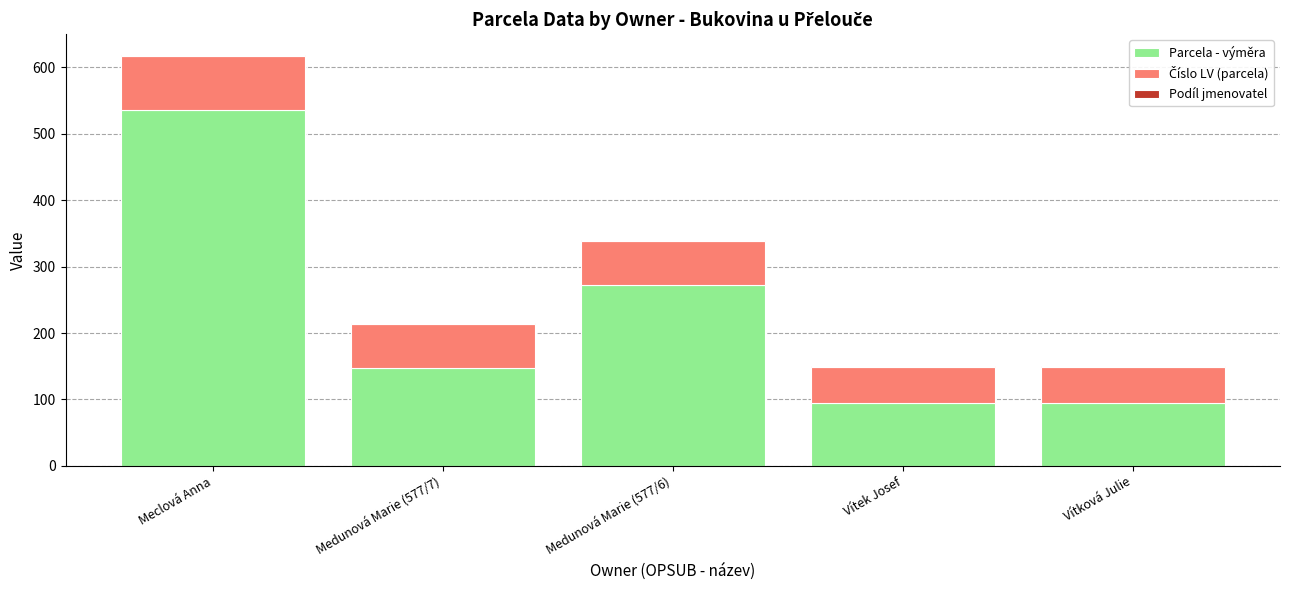

At which label is Parcela - výměra closest to 315?

Medunová Marie (577/6)